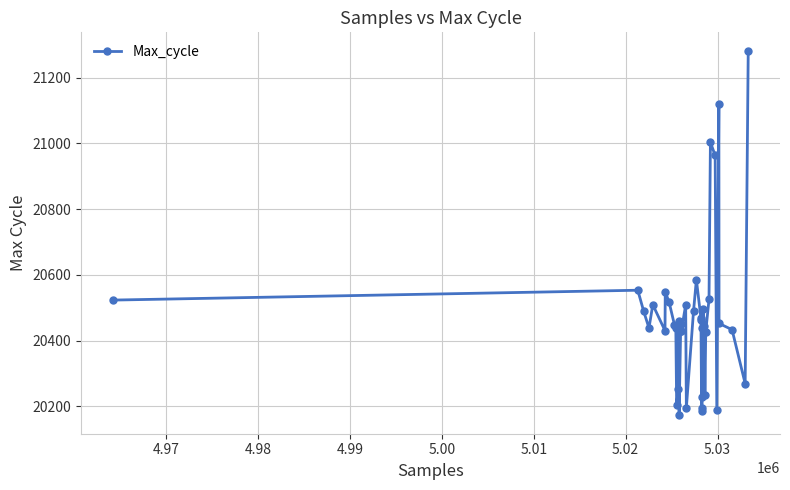

What is the value of the 4th point from the left?

20438